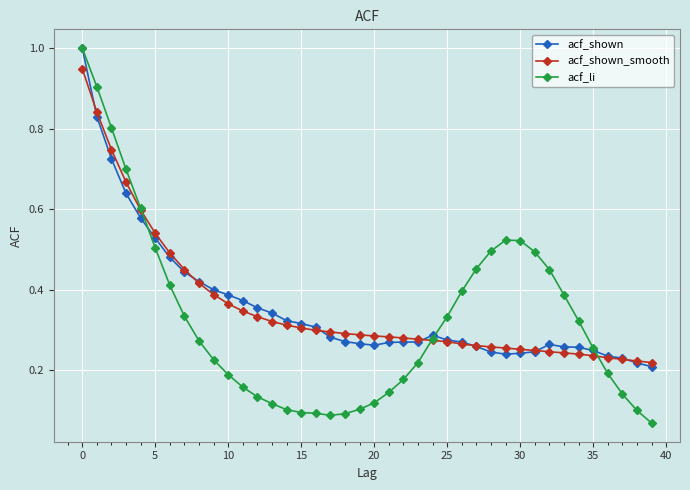

Which series has the widest spread of values?

acf_li